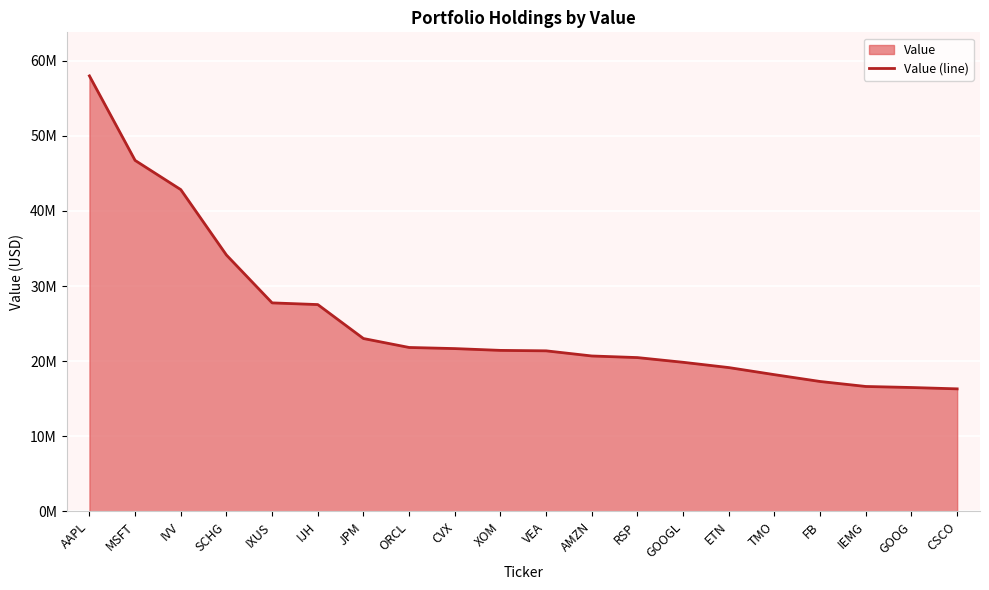

List the labels in order of value, smallest first.

CSCO, GOOG, IEMG, FB, TMO, ETN, GOOGL, RSP, AMZN, VEA, XOM, CVX, ORCL, JPM, IJH, IXUS, SCHG, IVV, MSFT, AAPL